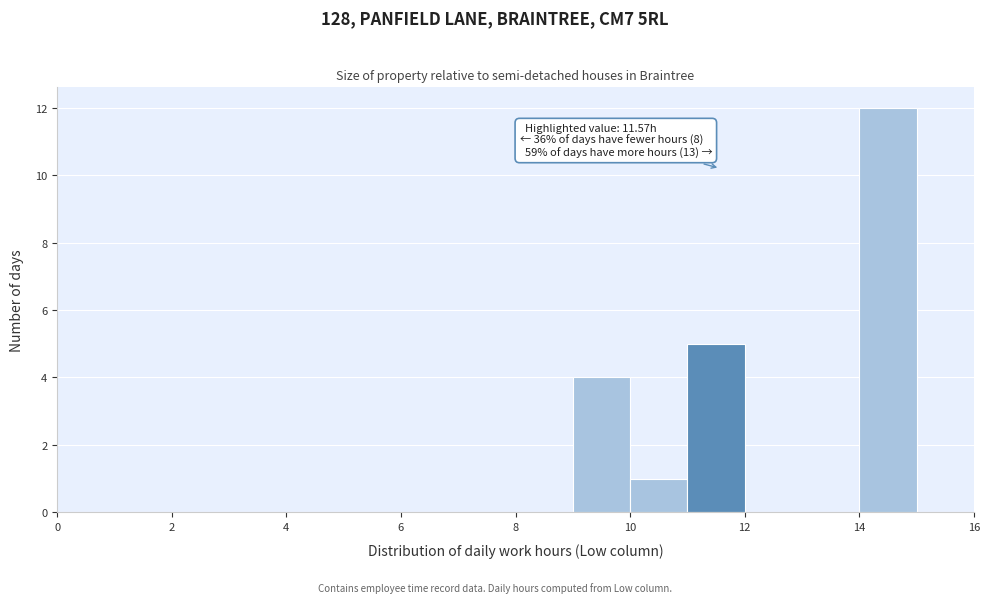

Over which range of the x-axis is the bar tallest?

14 to 15